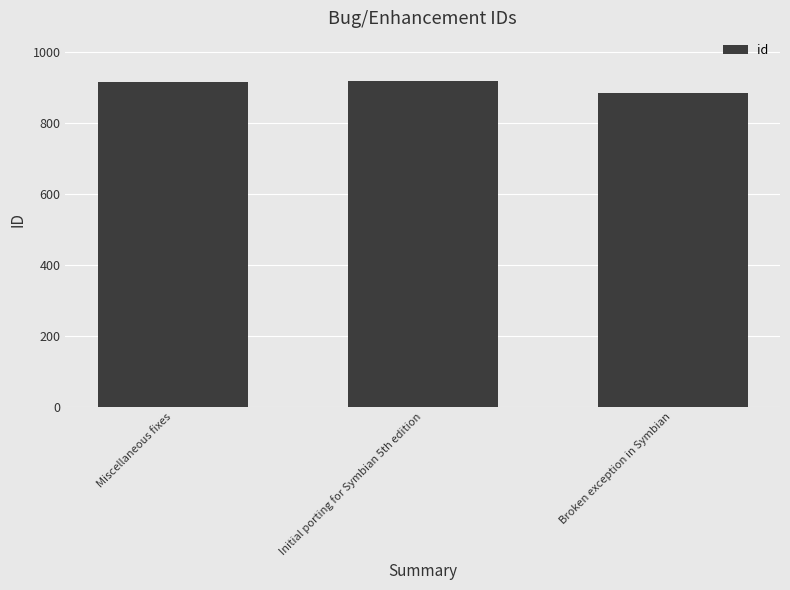

What is the value of the 1st bar from the left?

915